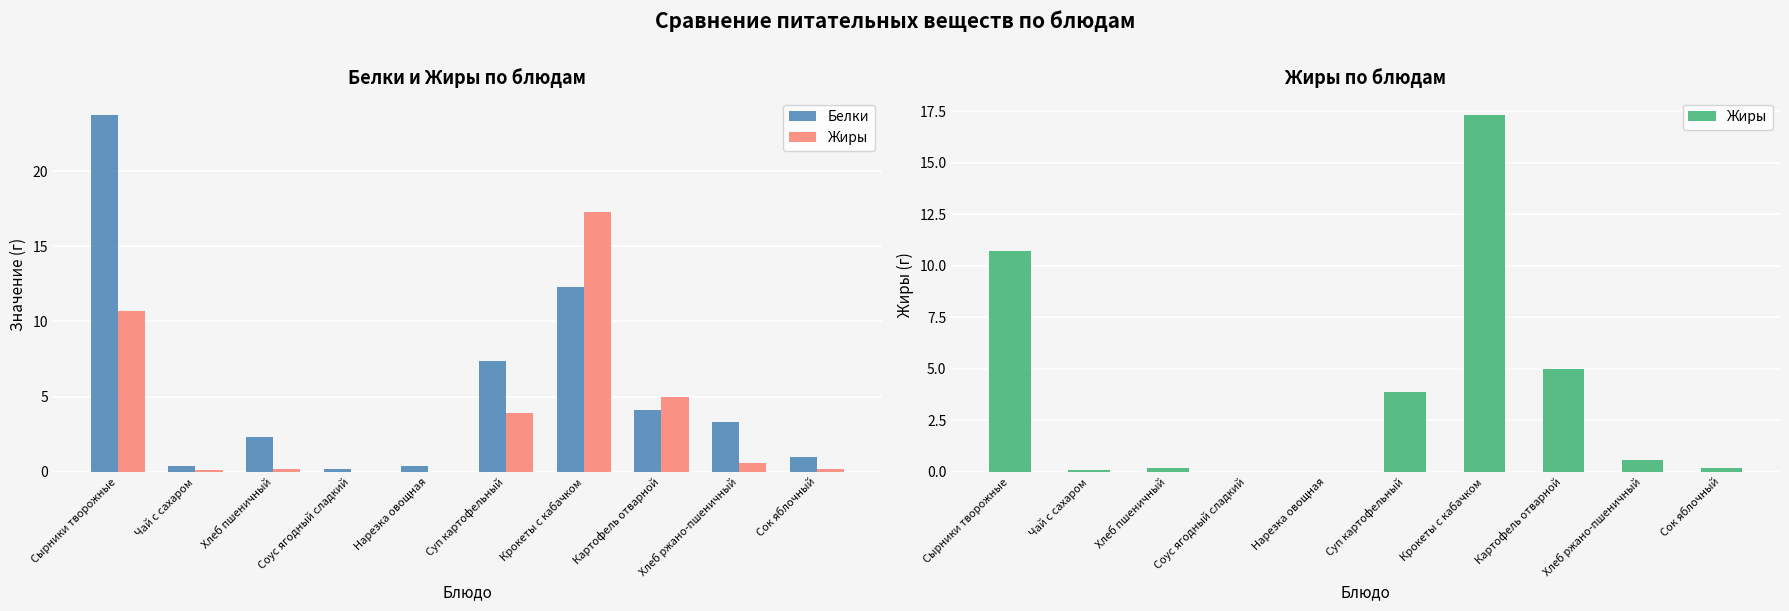

Which series has the largest total across all categories?

Белки